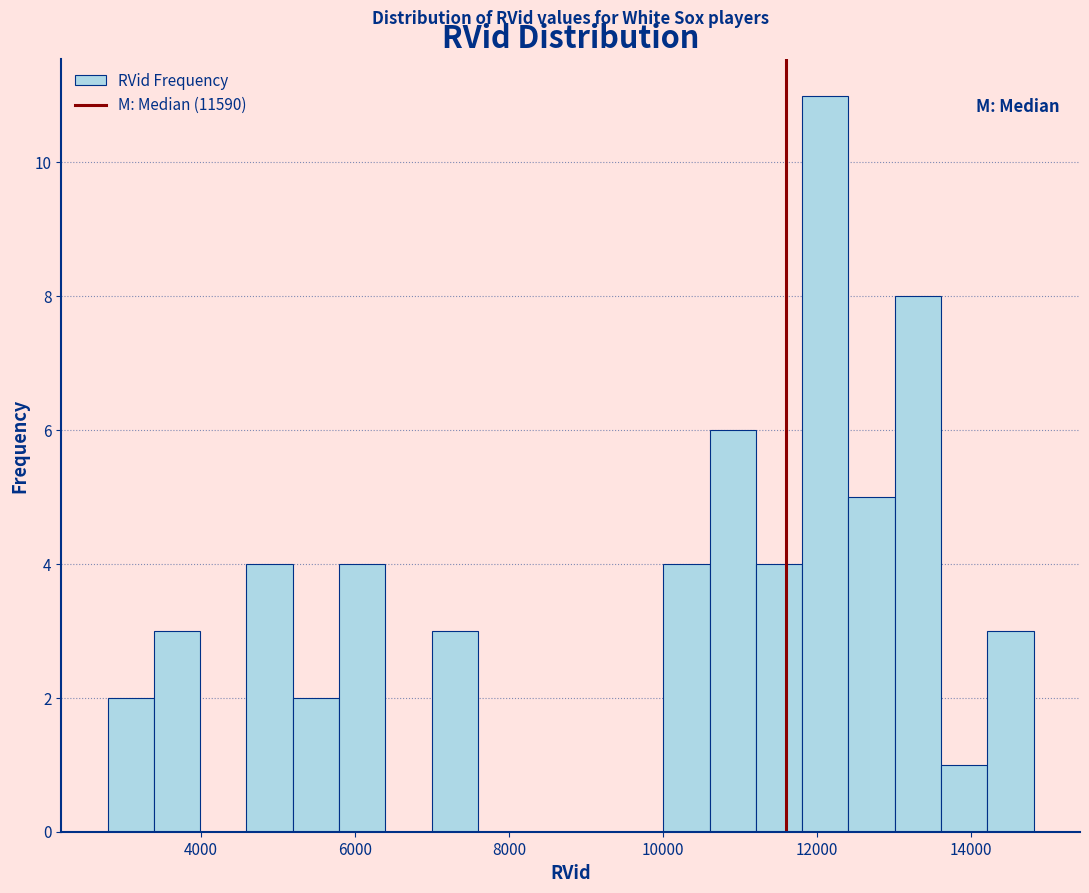

Around what value on the x-axis is the tallest bar? Give the approximate position of its centre, as read against the axis.

12200